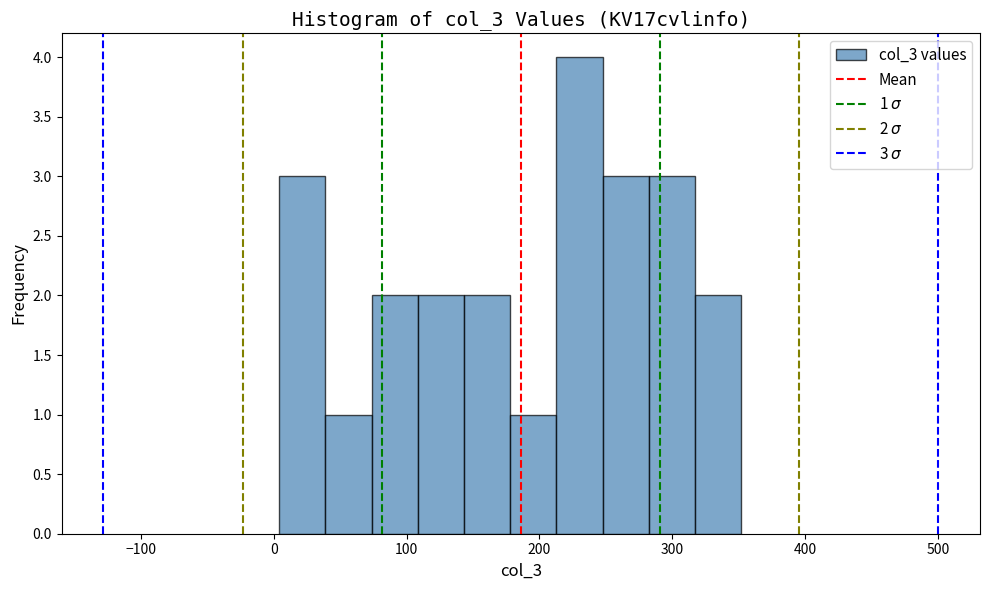

Around what value on the x-axis is the tallest bar? Give the approximate position of its centre, as read against the axis.

230